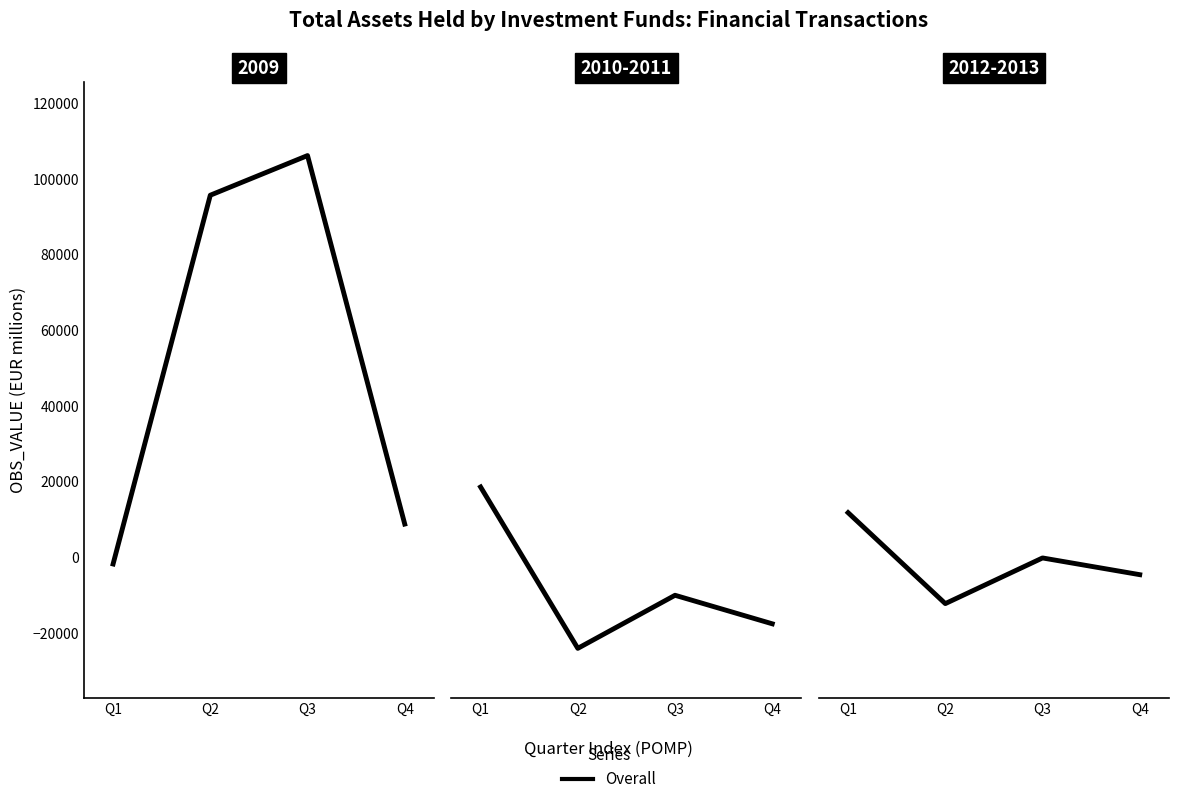

Rank the categories by value from lowest to highest.

Q2, Q4, Q3, Q1